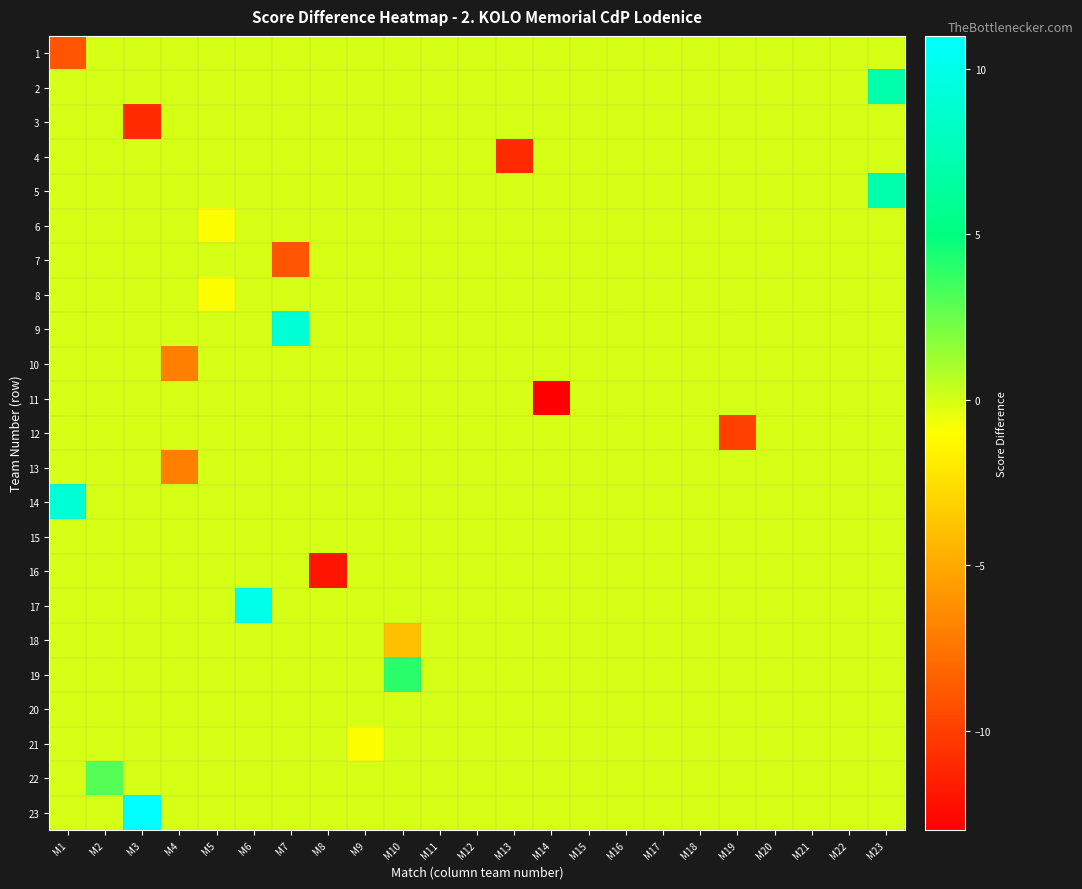

Reading right to left, transcribe all the data shown in this chart.

1: M23=0	M22=0	M21=0	M20=0	M19=0	M18=0	M17=0	M16=0	M15=0	M14=0	M13=0	M12=0	M11=0	M10=0	M9=0	M8=0	M7=0	M6=0	M5=0	M4=0	M3=0	M2=0	M1=-9
2: M23=7	M22=0	M21=0	M20=0	M19=0	M18=0	M17=0	M16=0	M15=0	M14=0	M13=0	M12=0	M11=0	M10=0	M9=0	M8=0	M7=0	M6=0	M5=0	M4=0	M3=0	M2=0	M1=0
3: M23=0	M22=0	M21=0	M20=0	M19=0	M18=0	M17=0	M16=0	M15=0	M14=0	M13=0	M12=0	M11=0	M10=0	M9=0	M8=0	M7=0	M6=0	M5=0	M4=0	M3=-11	M2=0	M1=0
4: M23=0	M22=0	M21=0	M20=0	M19=0	M18=0	M17=0	M16=0	M15=0	M14=0	M13=-11	M12=0	M11=0	M10=0	M9=0	M8=0	M7=0	M6=0	M5=0	M4=0	M3=0	M2=0	M1=0
5: M23=7	M22=0	M21=0	M20=0	M19=0	M18=0	M17=0	M16=0	M15=0	M14=0	M13=0	M12=0	M11=0	M10=0	M9=0	M8=0	M7=0	M6=0	M5=0	M4=0	M3=0	M2=0	M1=0
6: M23=0	M22=0	M21=0	M20=0	M19=0	M18=0	M17=0	M16=0	M15=0	M14=0	M13=0	M12=0	M11=0	M10=0	M9=0	M8=0	M7=0	M6=0	M5=-1	M4=0	M3=0	M2=0	M1=0
7: M23=0	M22=0	M21=0	M20=0	M19=0	M18=0	M17=0	M16=0	M15=0	M14=0	M13=0	M12=0	M11=0	M10=0	M9=0	M8=0	M7=-9	M6=0	M5=0	M4=0	M3=0	M2=0	M1=0
8: M23=0	M22=0	M21=0	M20=0	M19=0	M18=0	M17=0	M16=0	M15=0	M14=0	M13=0	M12=0	M11=0	M10=0	M9=0	M8=0	M7=0	M6=0	M5=-1	M4=0	M3=0	M2=0	M1=0
9: M23=0	M22=0	M21=0	M20=0	M19=0	M18=0	M17=0	M16=0	M15=0	M14=0	M13=0	M12=0	M11=0	M10=0	M9=0	M8=0	M7=9	M6=0	M5=0	M4=0	M3=0	M2=0	M1=0
10: M23=0	M22=0	M21=0	M20=0	M19=0	M18=0	M17=0	M16=0	M15=0	M14=0	M13=0	M12=0	M11=0	M10=0	M9=0	M8=0	M7=0	M6=0	M5=0	M4=-7	M3=0	M2=0	M1=0
11: M23=0	M22=0	M21=0	M20=0	M19=0	M18=0	M17=0	M16=0	M15=0	M14=-13	M13=0	M12=0	M11=0	M10=0	M9=0	M8=0	M7=0	M6=0	M5=0	M4=0	M3=0	M2=0	M1=0
12: M23=0	M22=0	M21=0	M20=0	M19=-10	M18=0	M17=0	M16=0	M15=0	M14=0	M13=0	M12=0	M11=0	M10=0	M9=0	M8=0	M7=0	M6=0	M5=0	M4=0	M3=0	M2=0	M1=0
13: M23=0	M22=0	M21=0	M20=0	M19=0	M18=0	M17=0	M16=0	M15=0	M14=0	M13=0	M12=0	M11=0	M10=0	M9=0	M8=0	M7=0	M6=0	M5=0	M4=-7	M3=0	M2=0	M1=0
14: M23=0	M22=0	M21=0	M20=0	M19=0	M18=0	M17=0	M16=0	M15=0	M14=0	M13=0	M12=0	M11=0	M10=0	M9=0	M8=0	M7=0	M6=0	M5=0	M4=0	M3=0	M2=0	M1=9
15: M23=0	M22=0	M21=0	M20=0	M19=0	M18=0	M17=0	M16=0	M15=0	M14=0	M13=0	M12=0	M11=0	M10=0	M9=0	M8=0	M7=0	M6=0	M5=0	M4=0	M3=0	M2=0	M1=0
16: M23=0	M22=0	M21=0	M20=0	M19=0	M18=0	M17=0	M16=0	M15=0	M14=0	M13=0	M12=0	M11=0	M10=0	M9=0	M8=-12	M7=0	M6=0	M5=0	M4=0	M3=0	M2=0	M1=0
17: M23=0	M22=0	M21=0	M20=0	M19=0	M18=0	M17=0	M16=0	M15=0	M14=0	M13=0	M12=0	M11=0	M10=0	M9=0	M8=0	M7=0	M6=10	M5=0	M4=0	M3=0	M2=0	M1=0
18: M23=0	M22=0	M21=0	M20=0	M19=0	M18=0	M17=0	M16=0	M15=0	M14=0	M13=0	M12=0	M11=0	M10=-4	M9=0	M8=0	M7=0	M6=0	M5=0	M4=0	M3=0	M2=0	M1=0
19: M23=0	M22=0	M21=0	M20=0	M19=0	M18=0	M17=0	M16=0	M15=0	M14=0	M13=0	M12=0	M11=0	M10=4	M9=0	M8=0	M7=0	M6=0	M5=0	M4=0	M3=0	M2=0	M1=0
20: M23=0	M22=0	M21=0	M20=0	M19=0	M18=0	M17=0	M16=0	M15=0	M14=0	M13=0	M12=0	M11=0	M10=0	M9=0	M8=0	M7=0	M6=0	M5=0	M4=0	M3=0	M2=0	M1=0
21: M23=0	M22=0	M21=0	M20=0	M19=0	M18=0	M17=0	M16=0	M15=0	M14=0	M13=0	M12=0	M11=0	M10=0	M9=-1	M8=0	M7=0	M6=0	M5=0	M4=0	M3=0	M2=0	M1=0
22: M23=0	M22=0	M21=0	M20=0	M19=0	M18=0	M17=0	M16=0	M15=0	M14=0	M13=0	M12=0	M11=0	M10=0	M9=0	M8=0	M7=0	M6=0	M5=0	M4=0	M3=0	M2=3	M1=0
23: M23=0	M22=0	M21=0	M20=0	M19=0	M18=0	M17=0	M16=0	M15=0	M14=0	M13=0	M12=0	M11=0	M10=0	M9=0	M8=0	M7=0	M6=0	M5=0	M4=0	M3=11	M2=0	M1=0